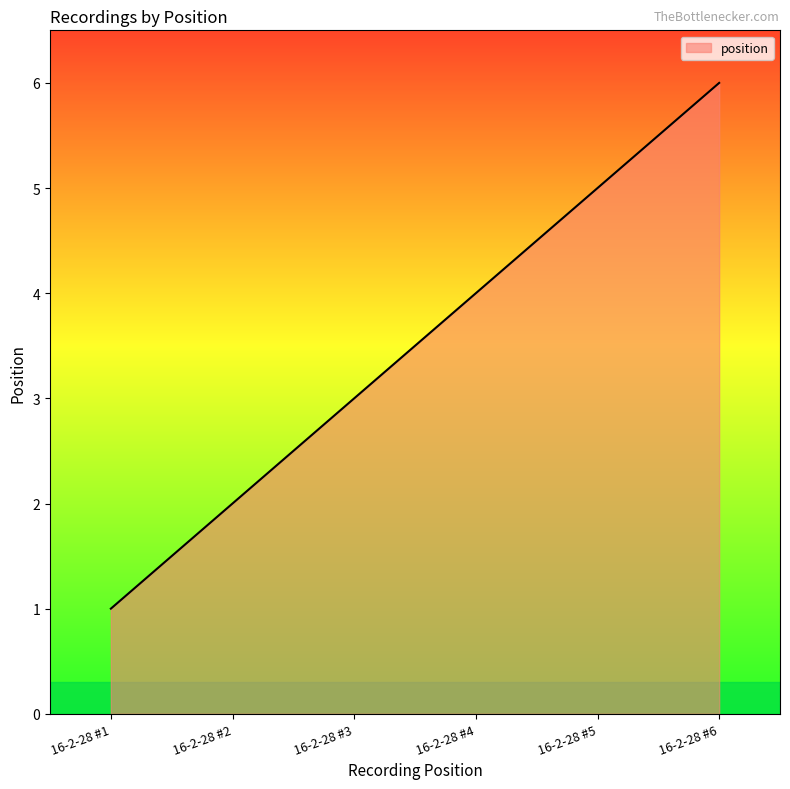

At which category does the chart reach its peak across all series?

16-2-28 #6